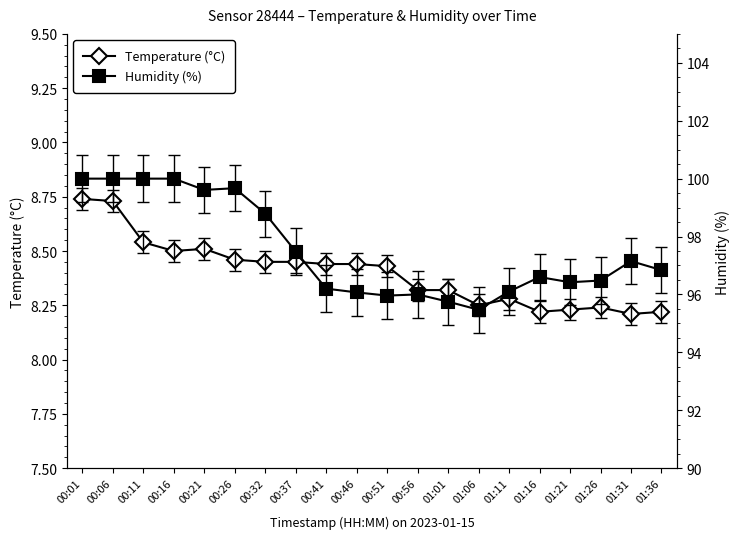

Reading left to right, extract all data points from this chart.

Temperature (°C): 00:01=8.7	00:06=8.7	00:11=8.5	00:16=8.5	00:21=8.5	00:26=8.5	00:32=8.4	00:37=8.4	00:41=8.4	00:46=8.4	00:51=8.4	00:56=8.3	01:01=8.3	01:06=8.2	01:11=8.3	01:16=8.2	01:21=8.2	01:26=8.2	01:31=8.2	01:36=8.2
Humidity (%): 00:01=100.0	00:06=100.0	00:11=100.0	00:16=100.0	00:21=99.6	00:26=99.7	00:32=98.8	00:37=97.5	00:41=96.2	00:46=96.1	00:51=96.0	00:56=96.0	01:01=95.8	01:06=95.5	01:11=96.1	01:16=96.6	01:21=96.4	01:26=96.5	01:31=97.2	01:36=96.8